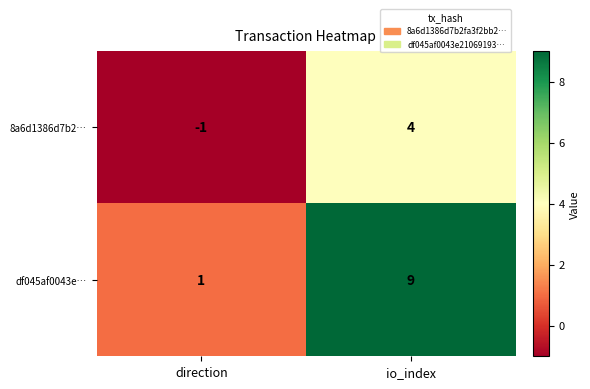

The df045af0043e… series shows 5 at io_index. True or false?

False